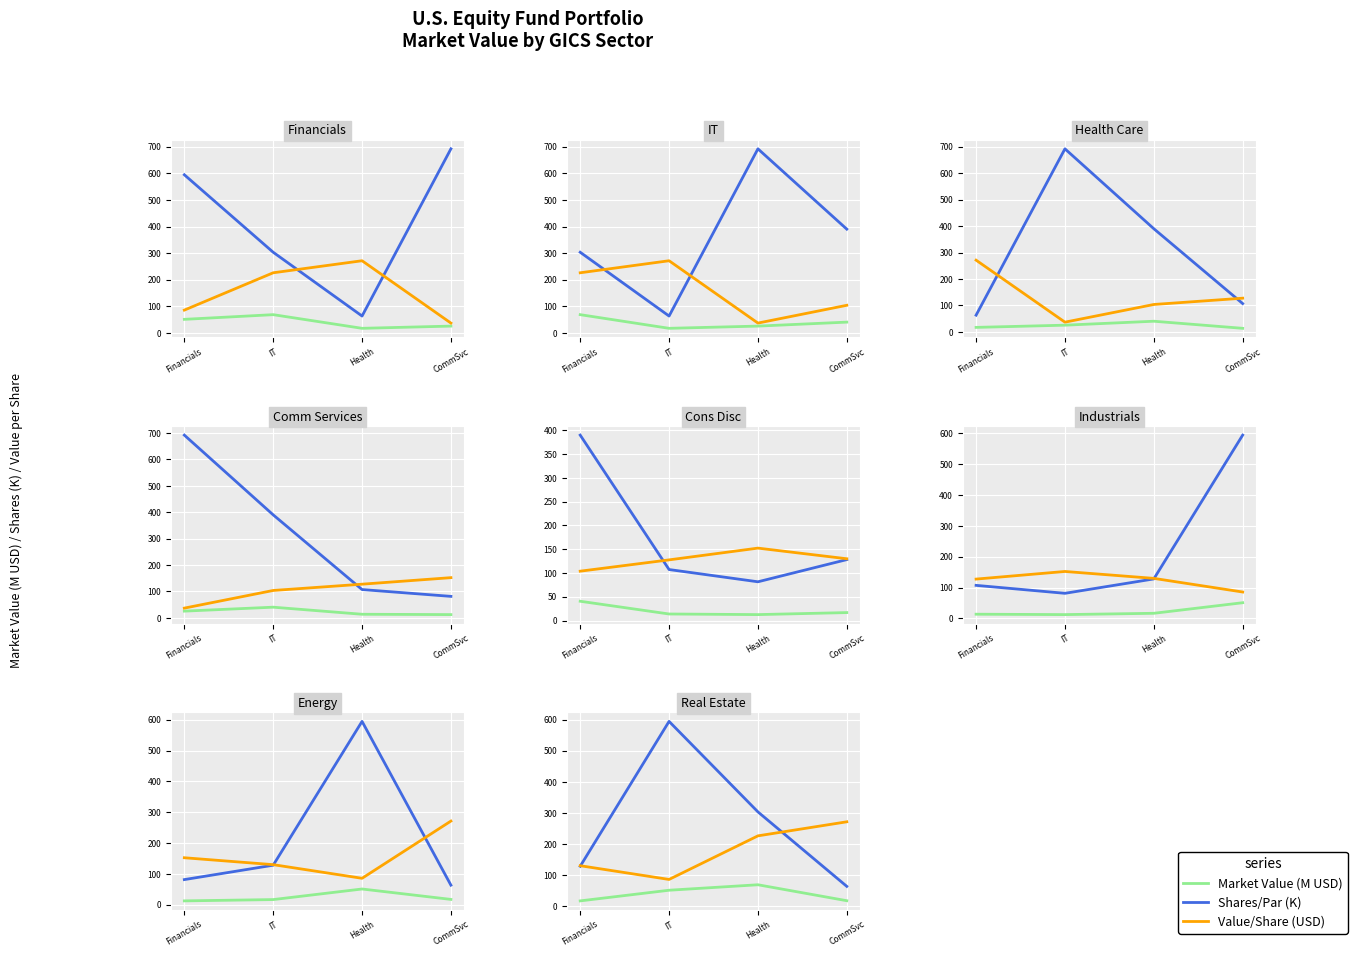

At Health, list the series in order from largest to smallest.

Shares/Par (K), Value/Share (USD), Market Value (M USD)